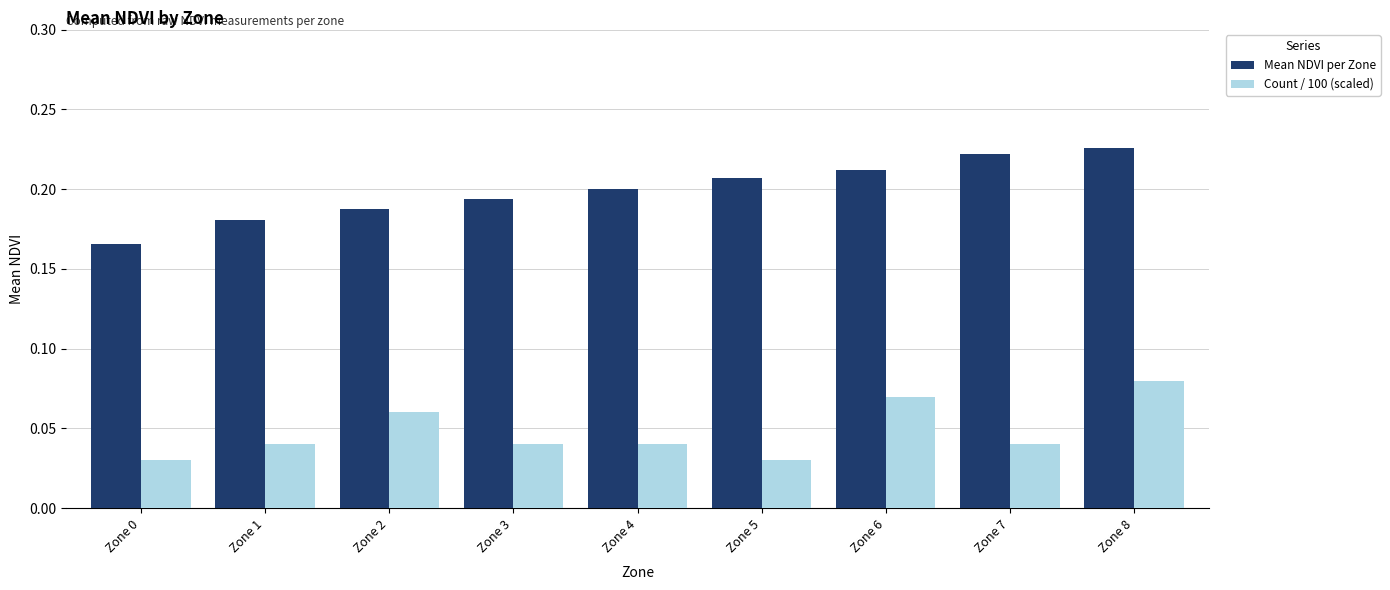

What is the sum of all Count / 100 (scaled) values?

0.4